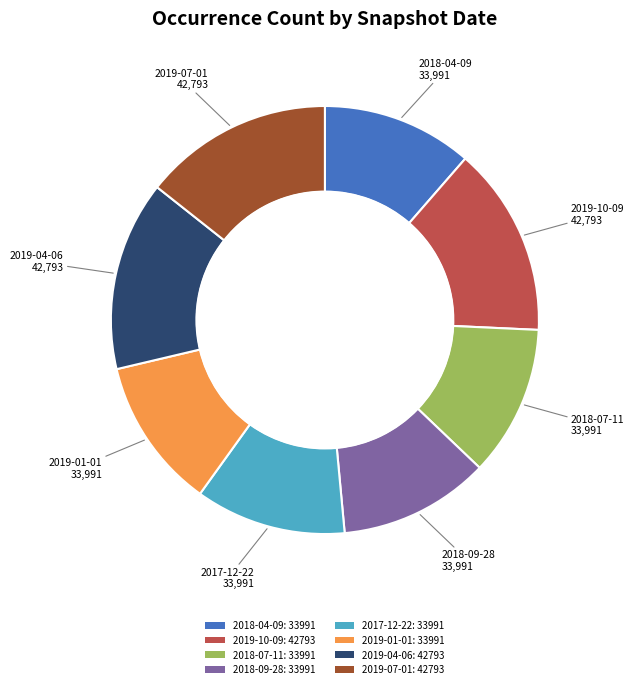

Is the sum of 2019-07-01: 42793 and 2018-09-28: 33991 greater than half?

No